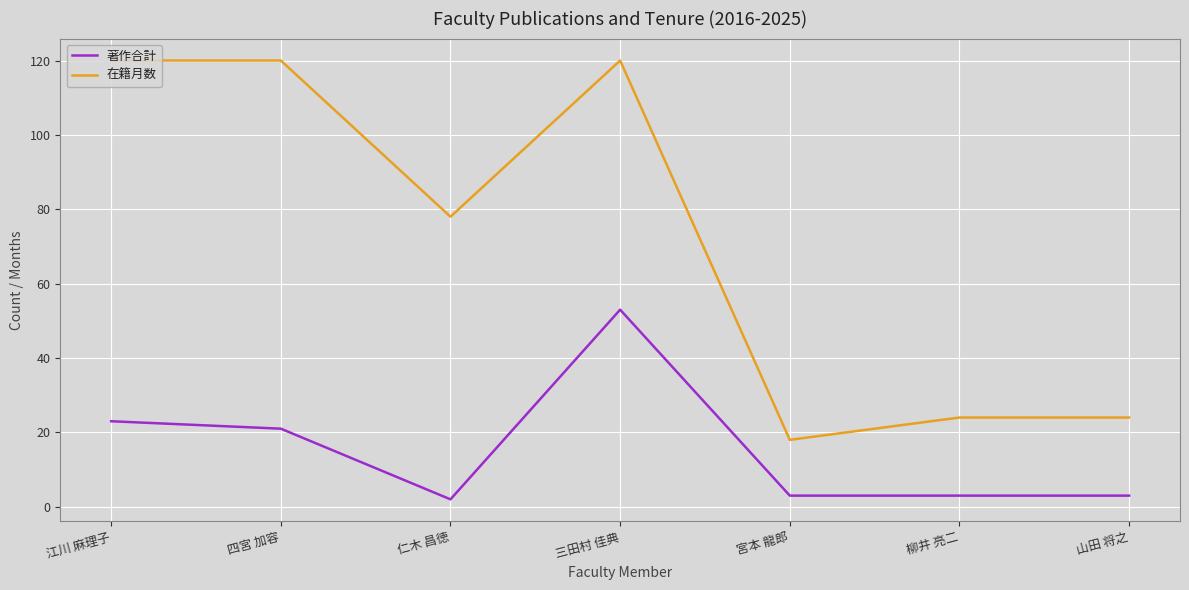

What is the sum of all 著作合計 values?

108